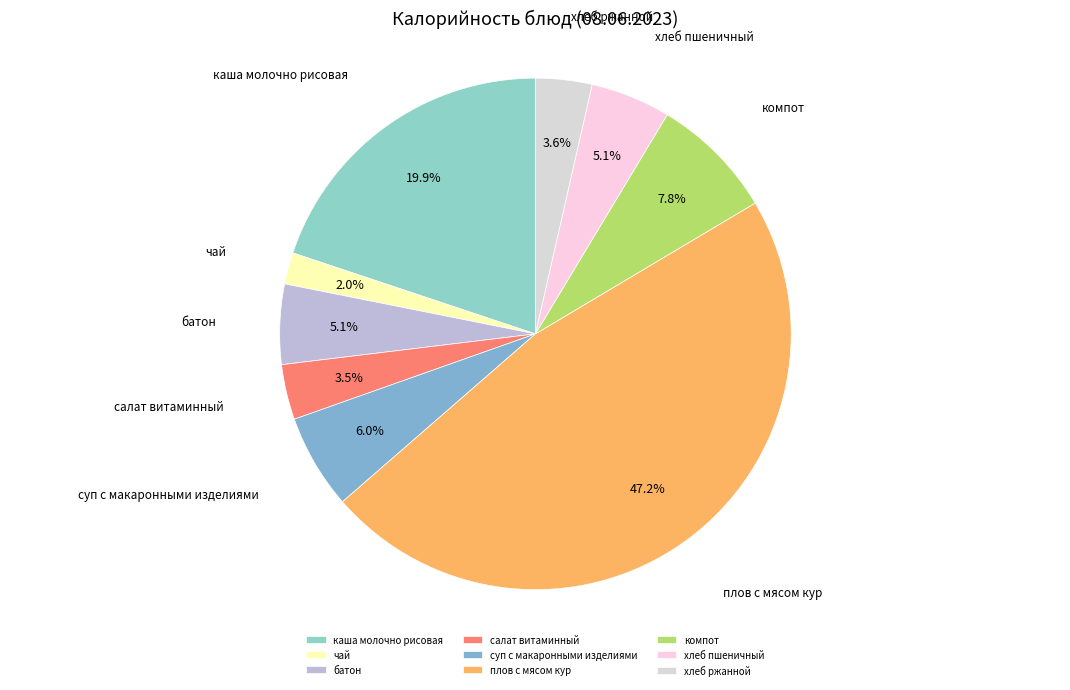

Which has a higher value, каша молочно рисовая or хлеб ржанной?

каша молочно рисовая